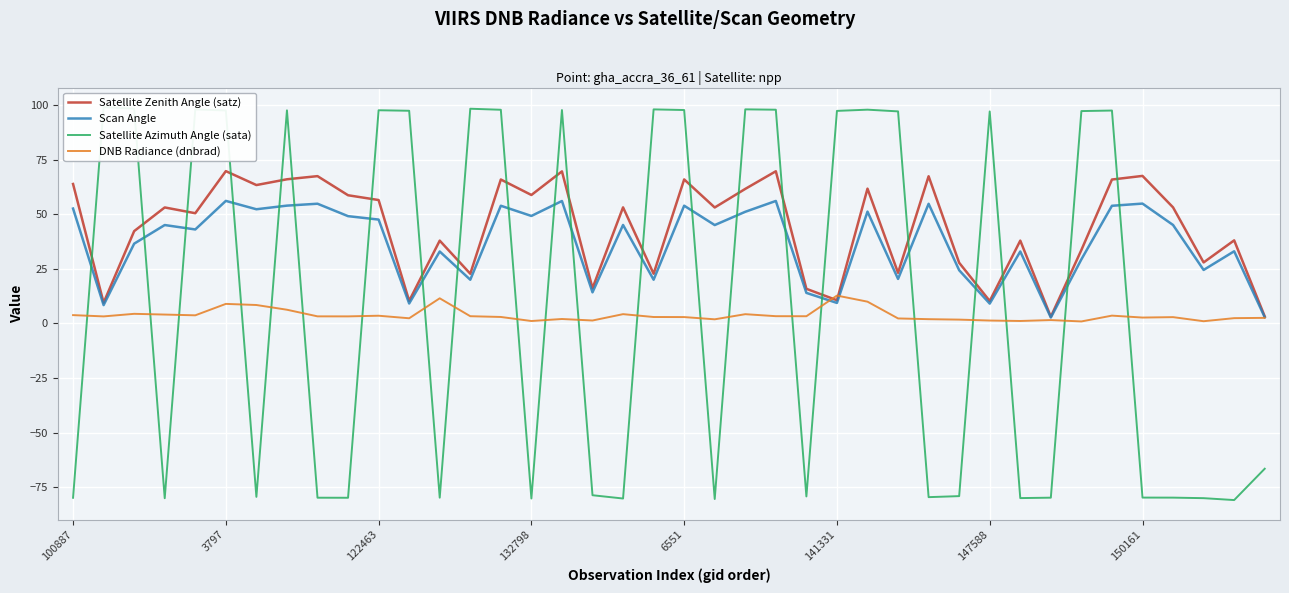

Rank the series at 31 from lowest to highest value.

Satellite Azimuth Angle (sata), DNB Radiance (dnbrad), Scan Angle, Satellite Zenith Angle (satz)